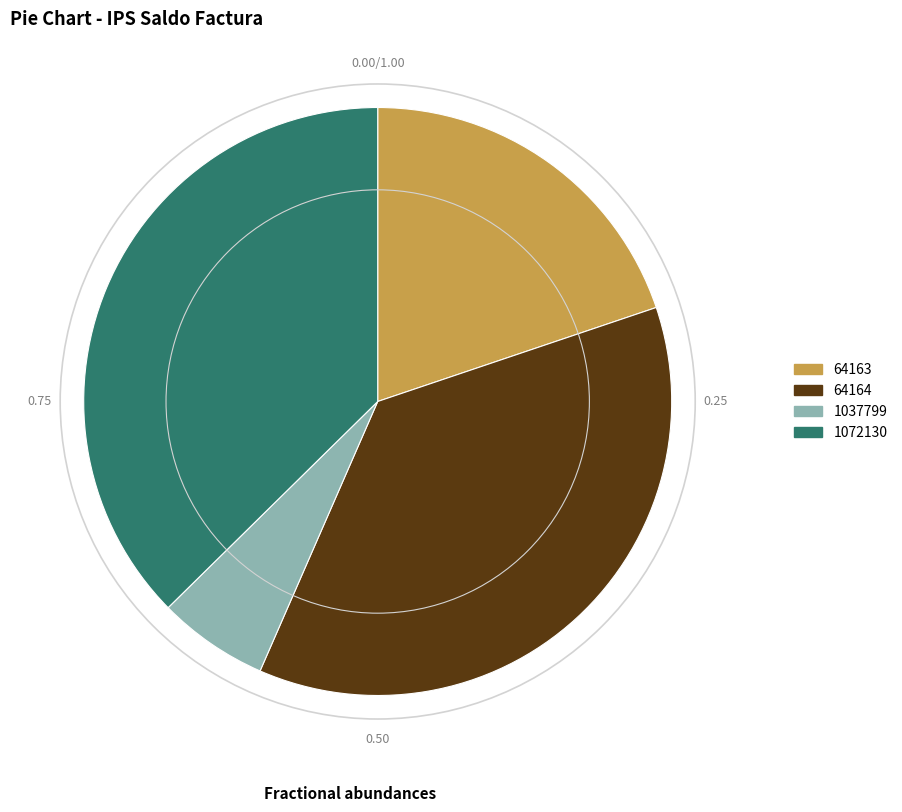

Count the number of slices in the pie.

4